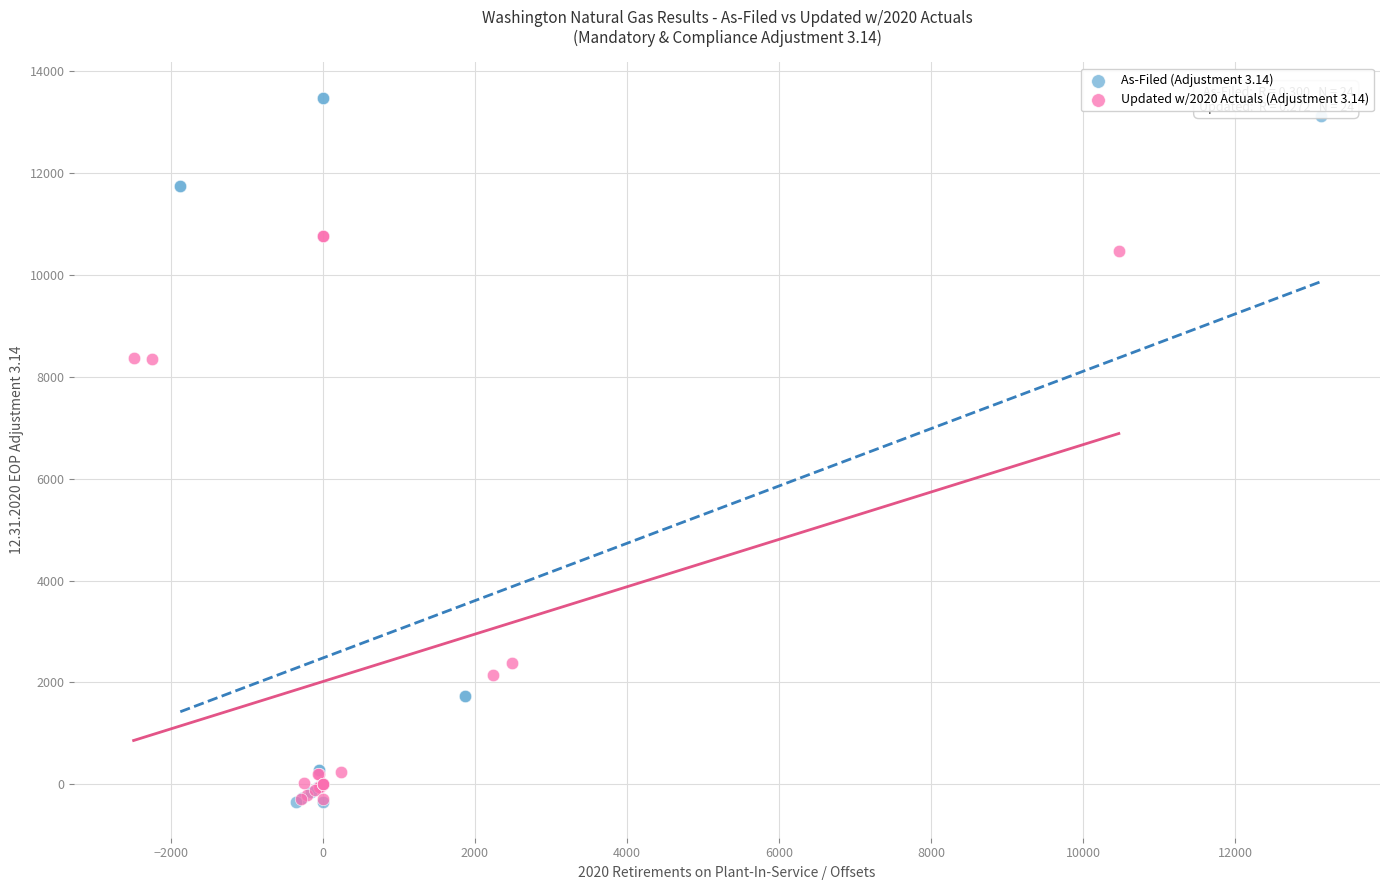

Which series has the largest Y range (max minus min)?

As-Filed (Adjustment 3.14)